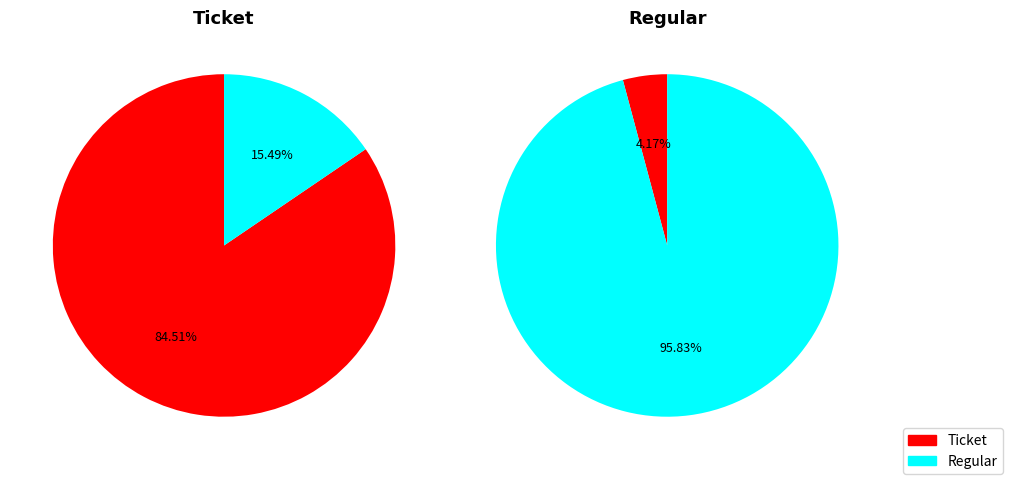

What is the largest slice in the pie chart?

Regular